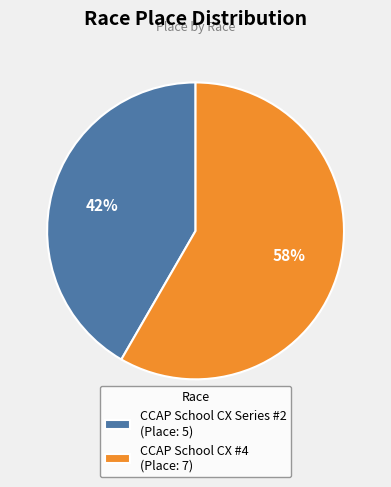

Is the sum of CCAP School CX Series #2 (Place: 5) and CCAP School CX #4 (Place: 7) greater than half?

Yes